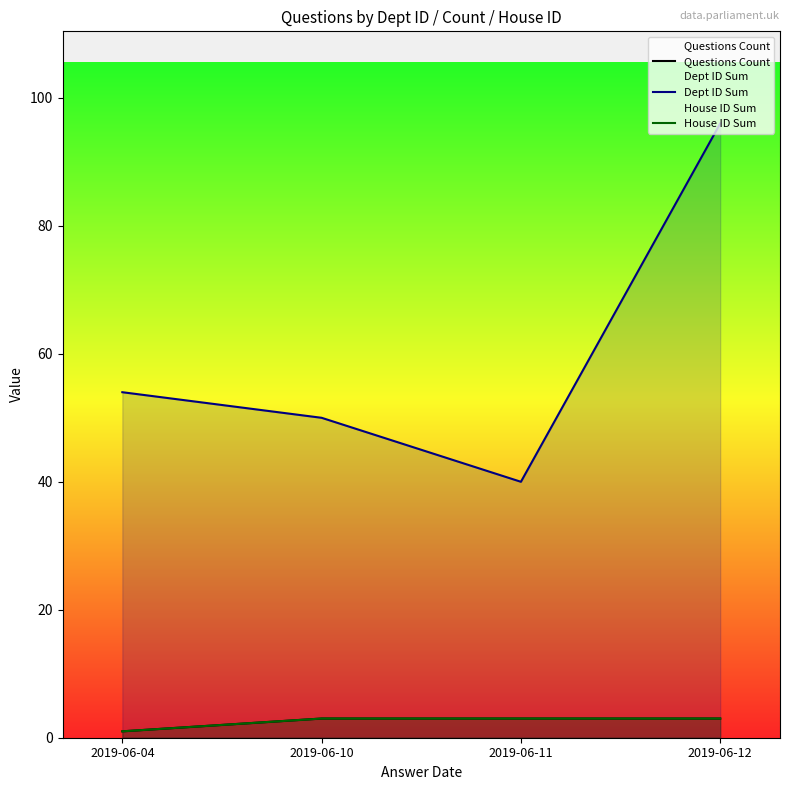

What is the sum of all Dept ID Sum values?

240